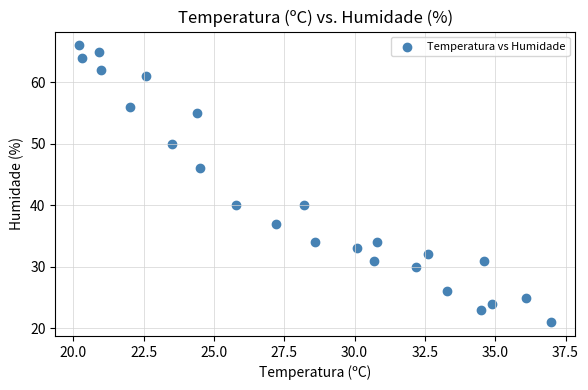

What is the range of Y values (max minus min)?

45